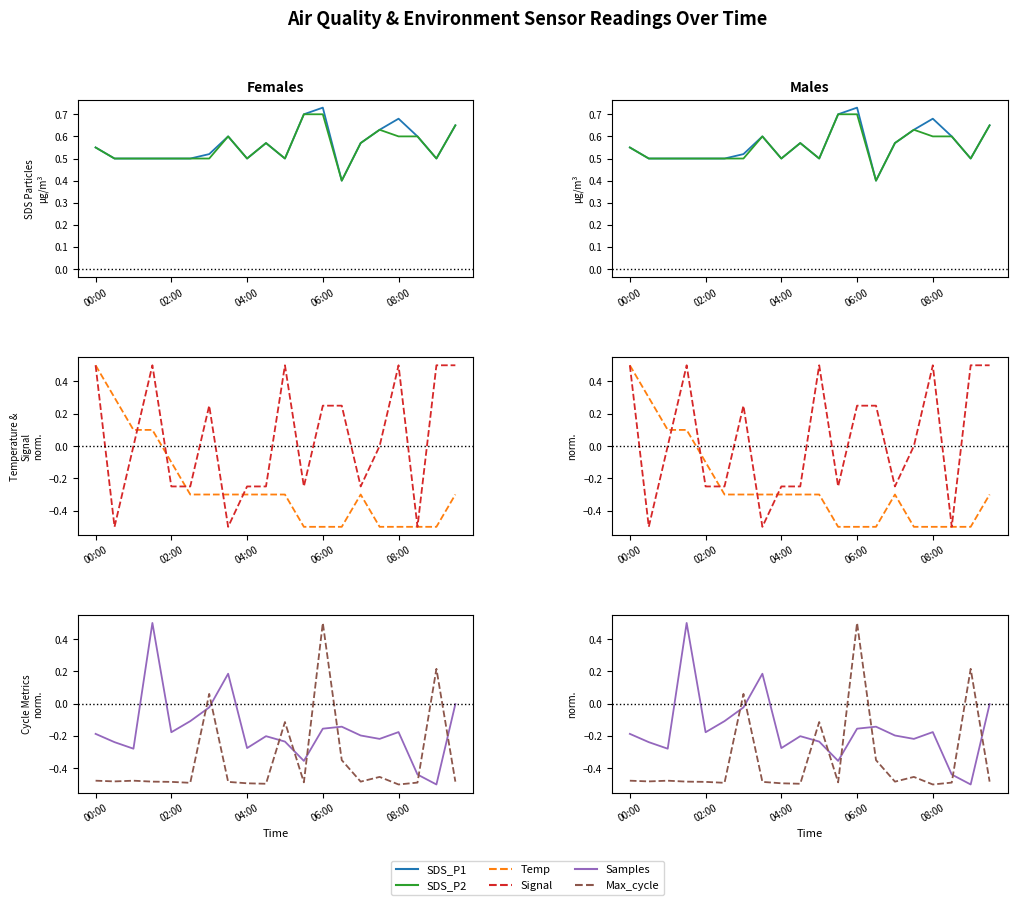

What are all the series names shown in the legend?

SDS_P1, SDS_P2, Temp, Signal, Samples, Max_cycle